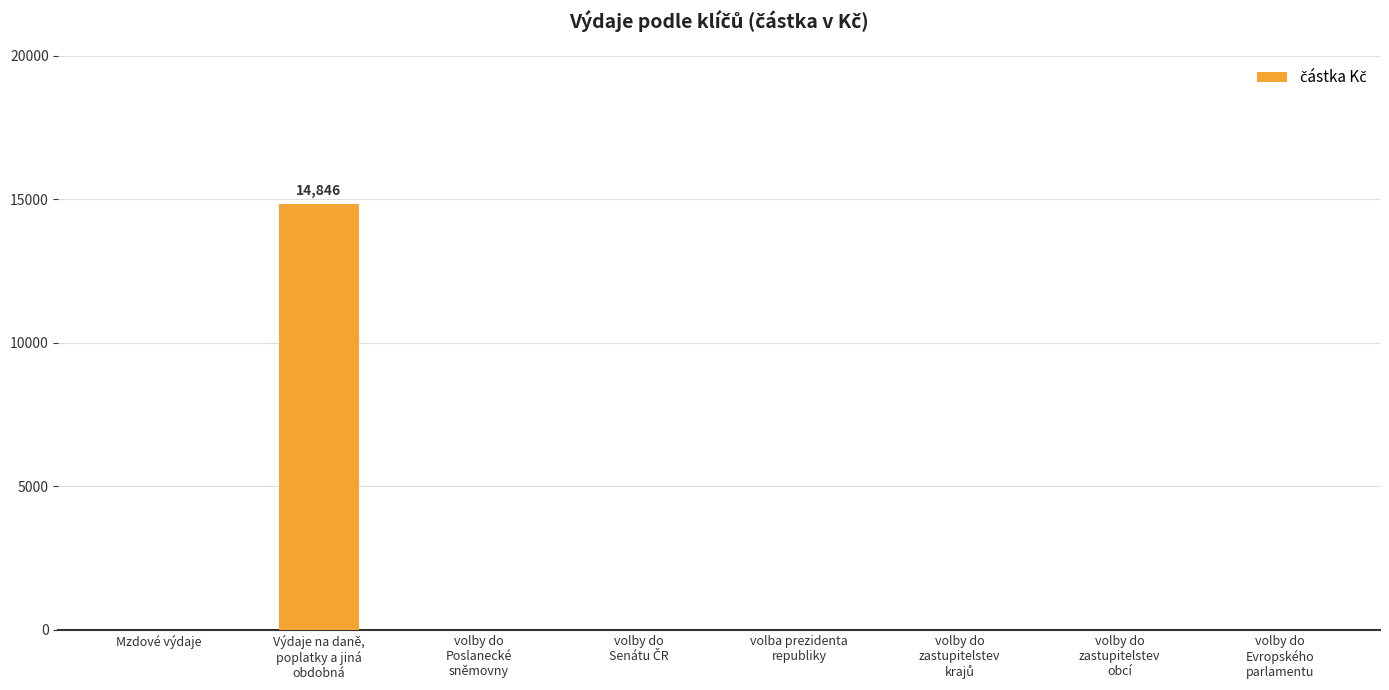

True or false: the data shows 0 at Mzdové výdaje.

True